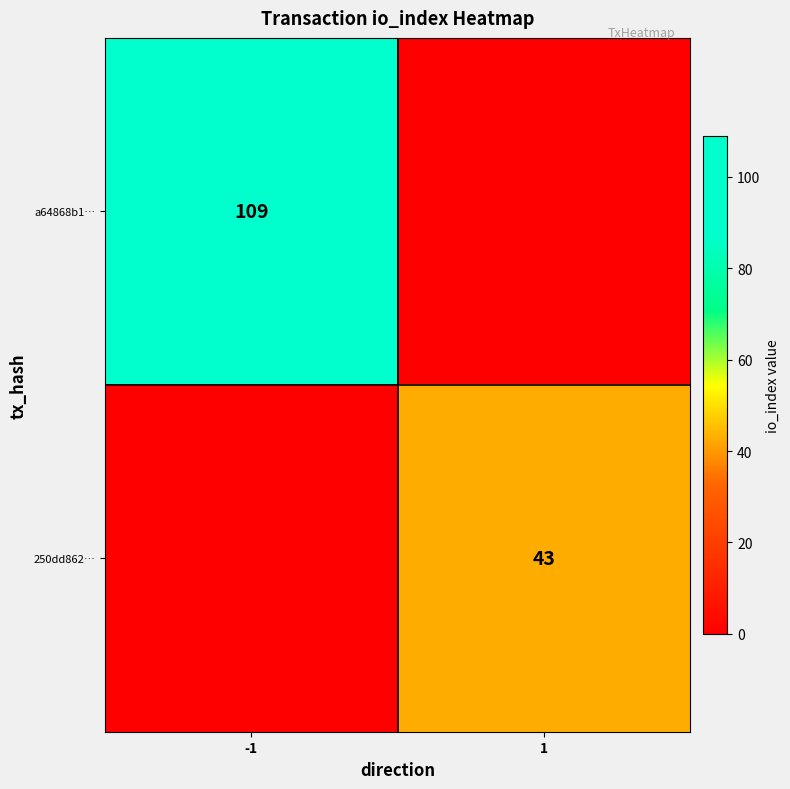

Is it true that 250dd862… equals 43 at 1?

True